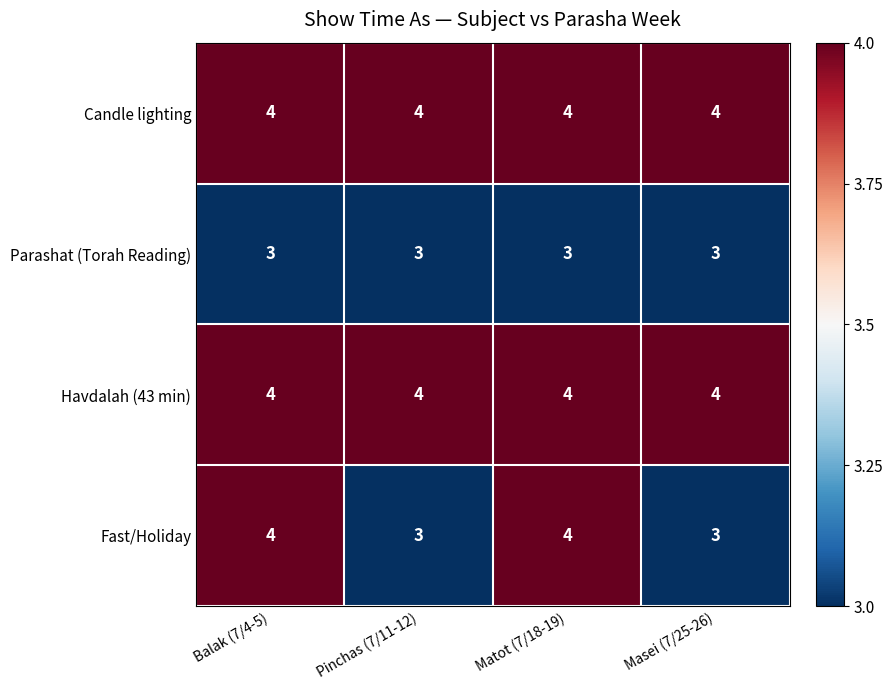

Is it true that Havdalah (43 min) equals 5 at Balak (7/4-5)?

False